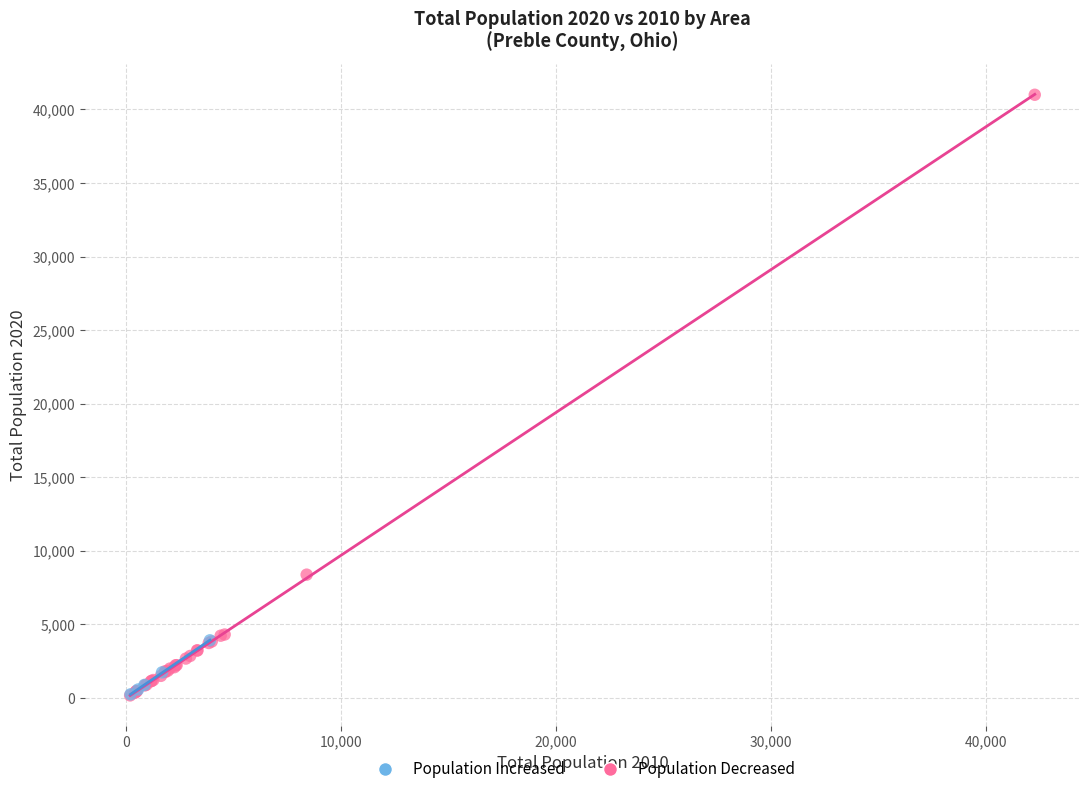

Which series has the widest spread of Y values?

Population Decreased